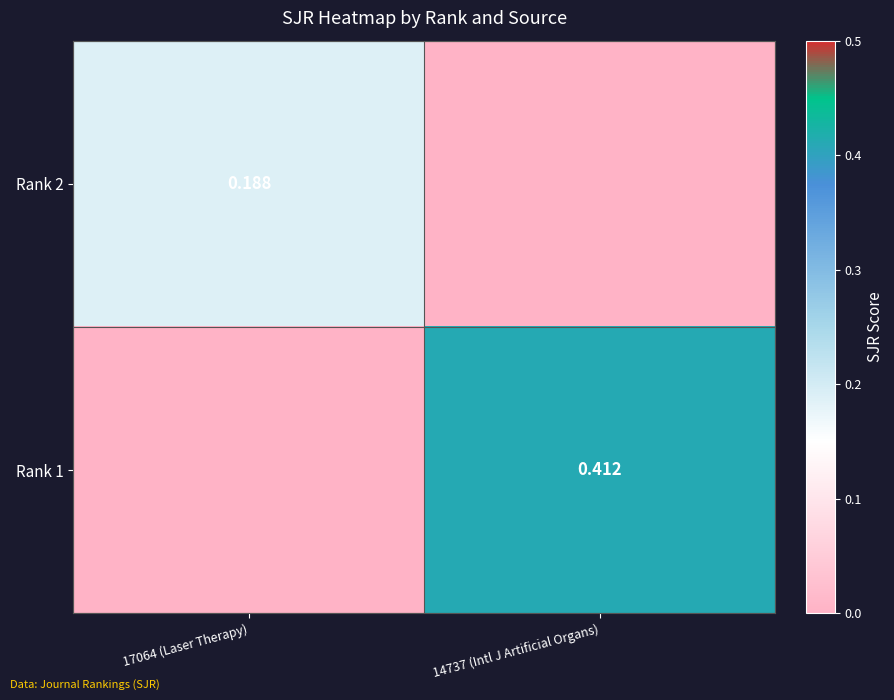

Is the value of Rank 1 at 14737 (Intl J Artificial Organs) greater than the value of Rank 2 at 17064 (Laser Therapy)?

Yes